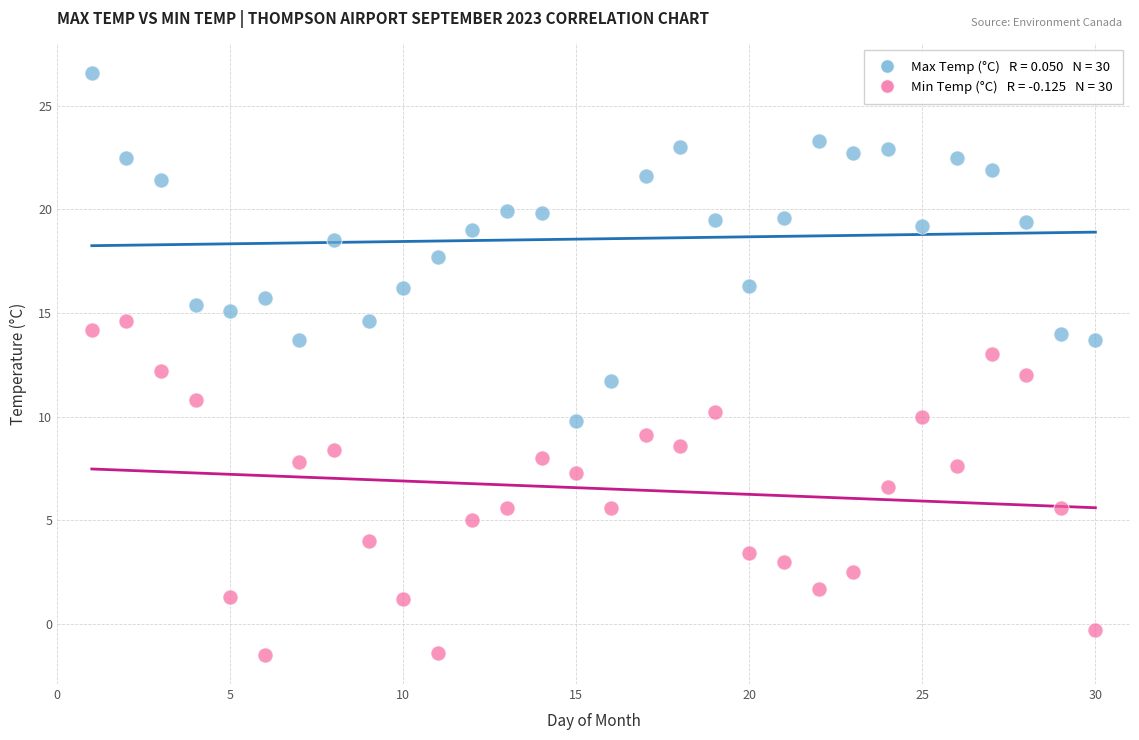

Across all data points, what is the range of Y values (max minus min)?

28.1